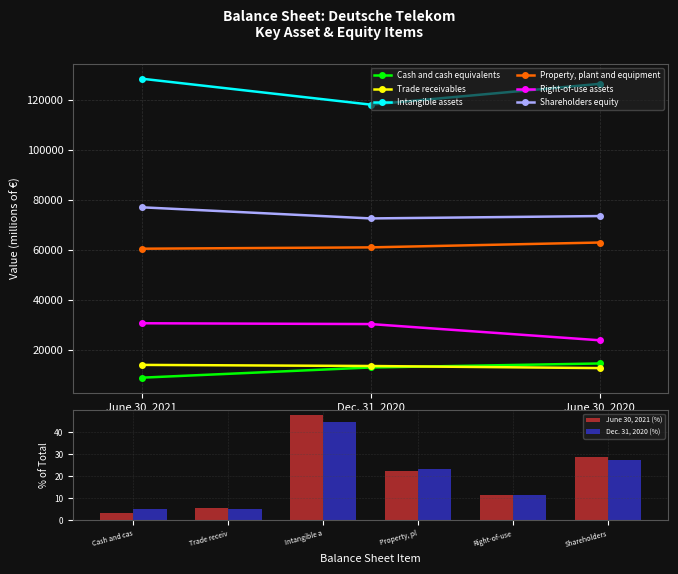

What is the average value of the Intangible assets series?

124290